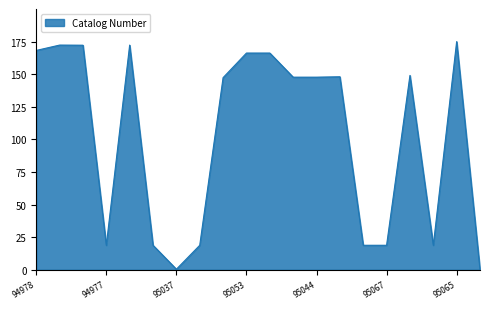

What is the maximum value shown in the chart?

175.0